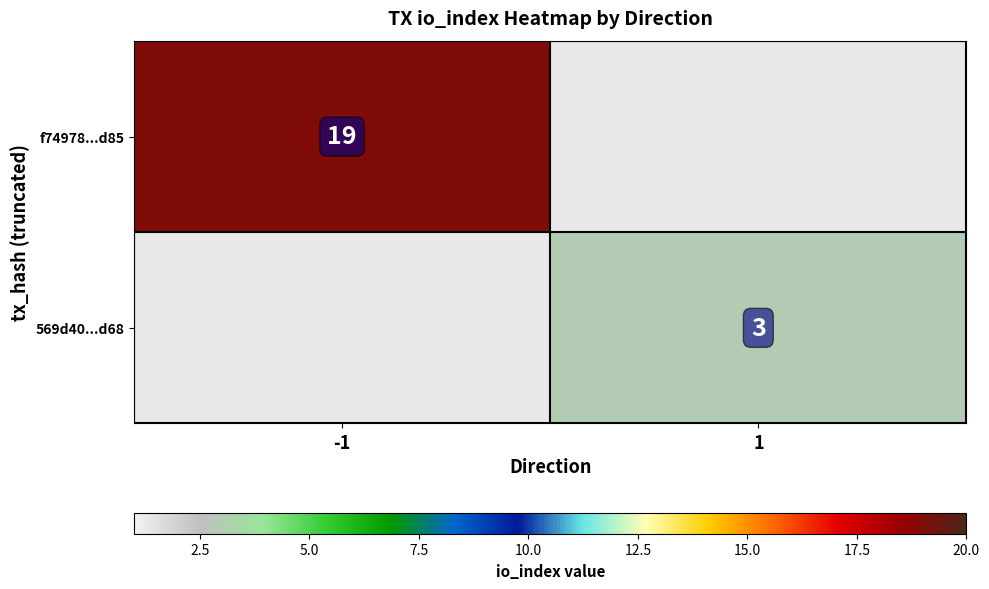

Is it true that 569d40...d68 equals 2 at 1?

False